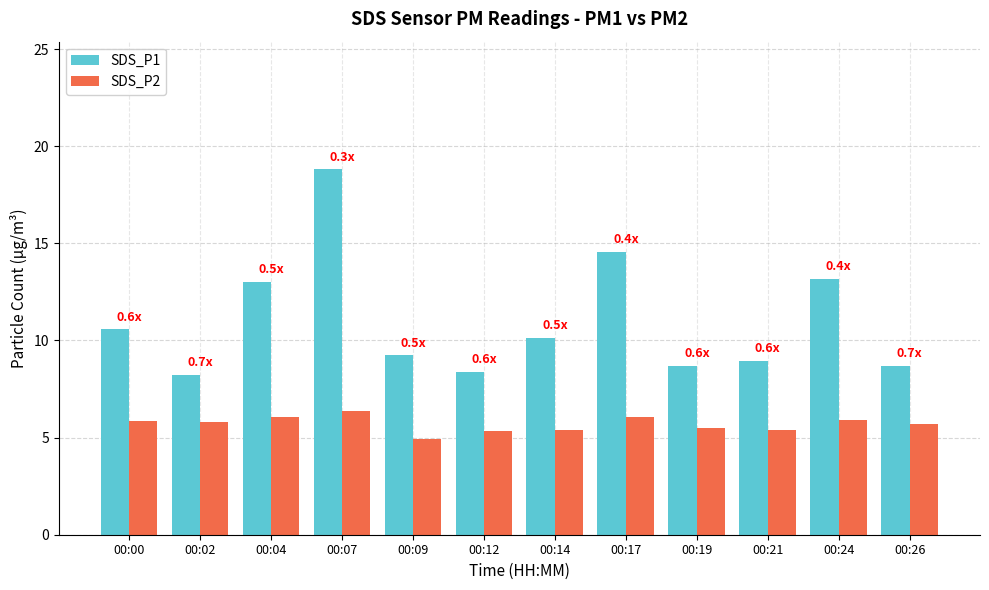

What is the value of the SDS_P1 bar at the 11th from the left?

13.2